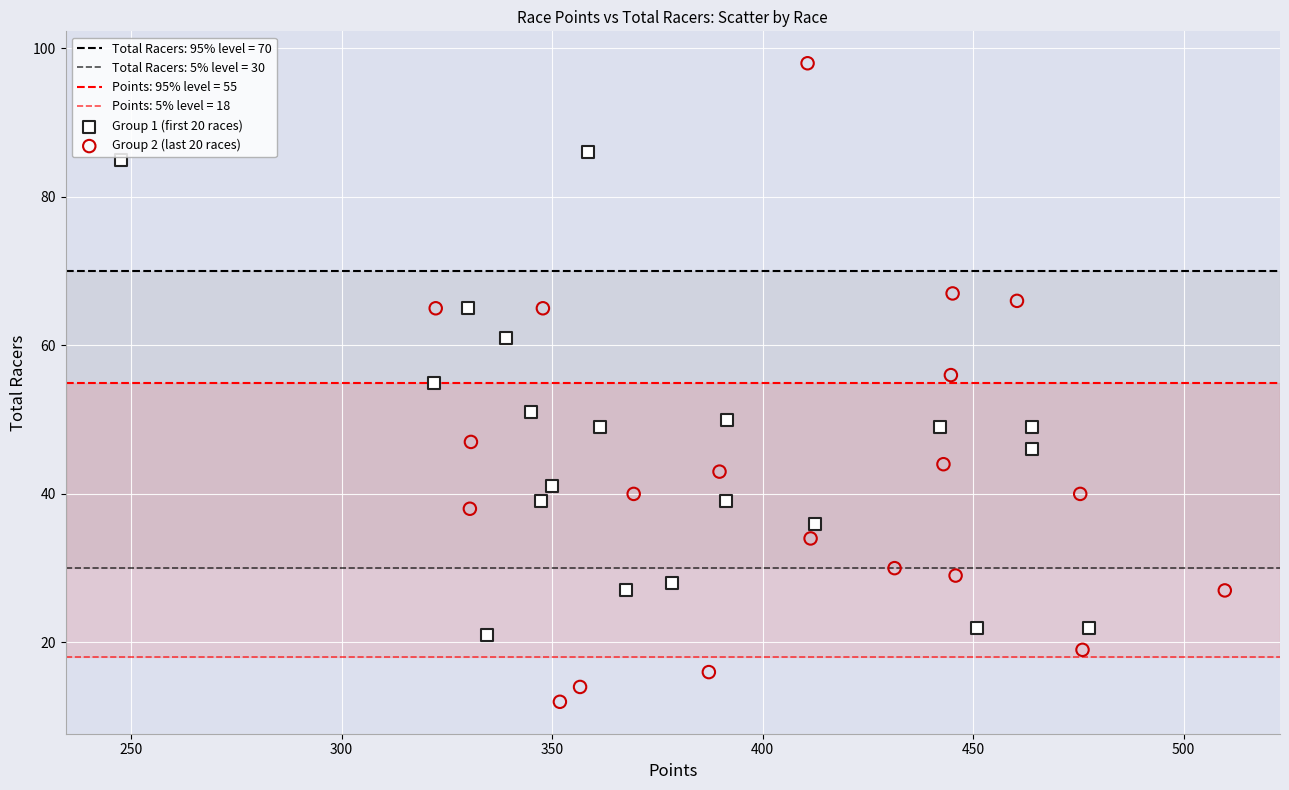

Which series contains the highest Y value?

Group 2 (last 20 races)